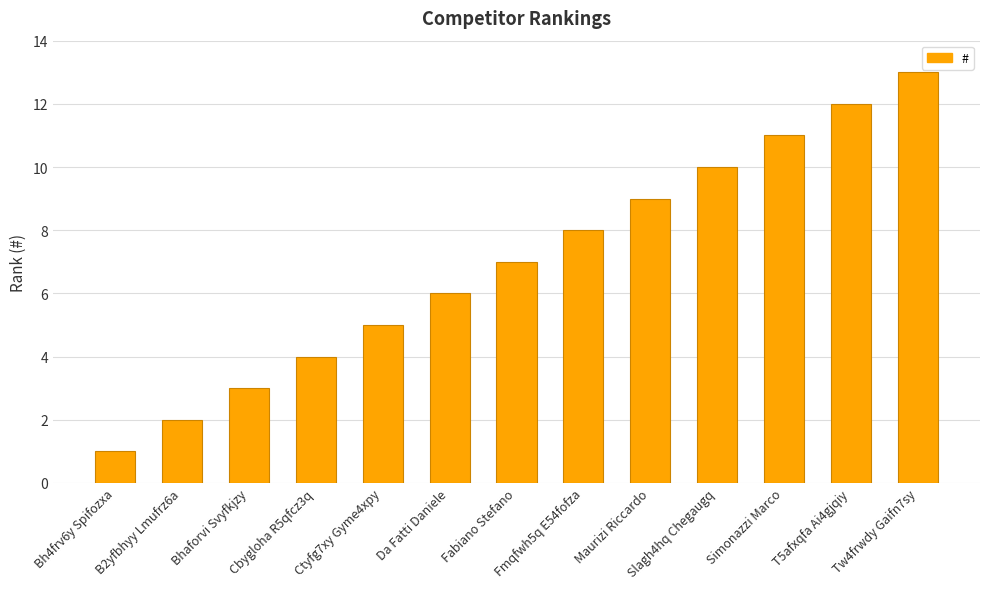

What is the greatest value displayed?

13